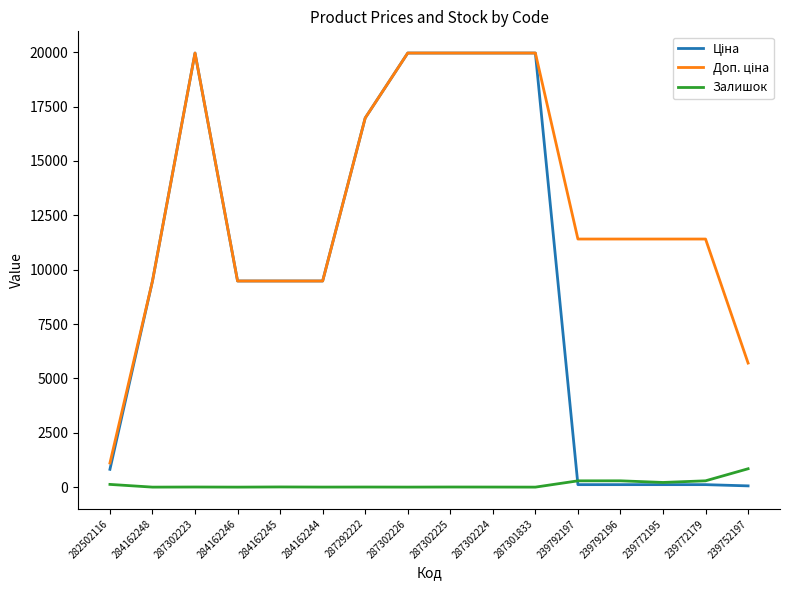

What is the greatest value displayed?

19964.2